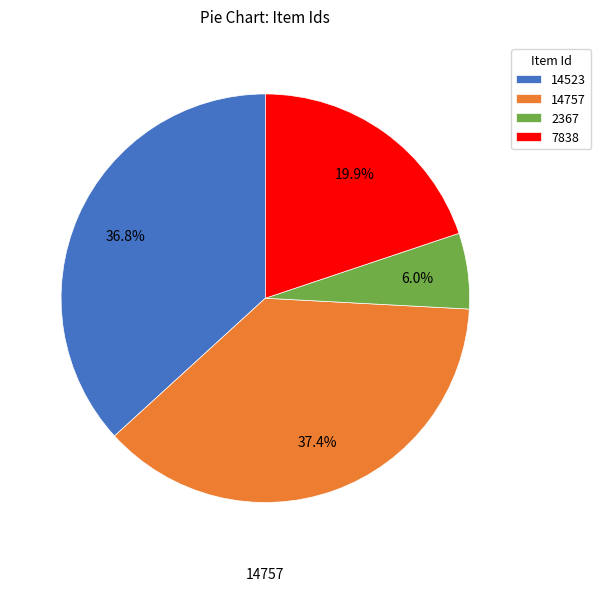

Does 7838 account for over 50% of the chart?

No